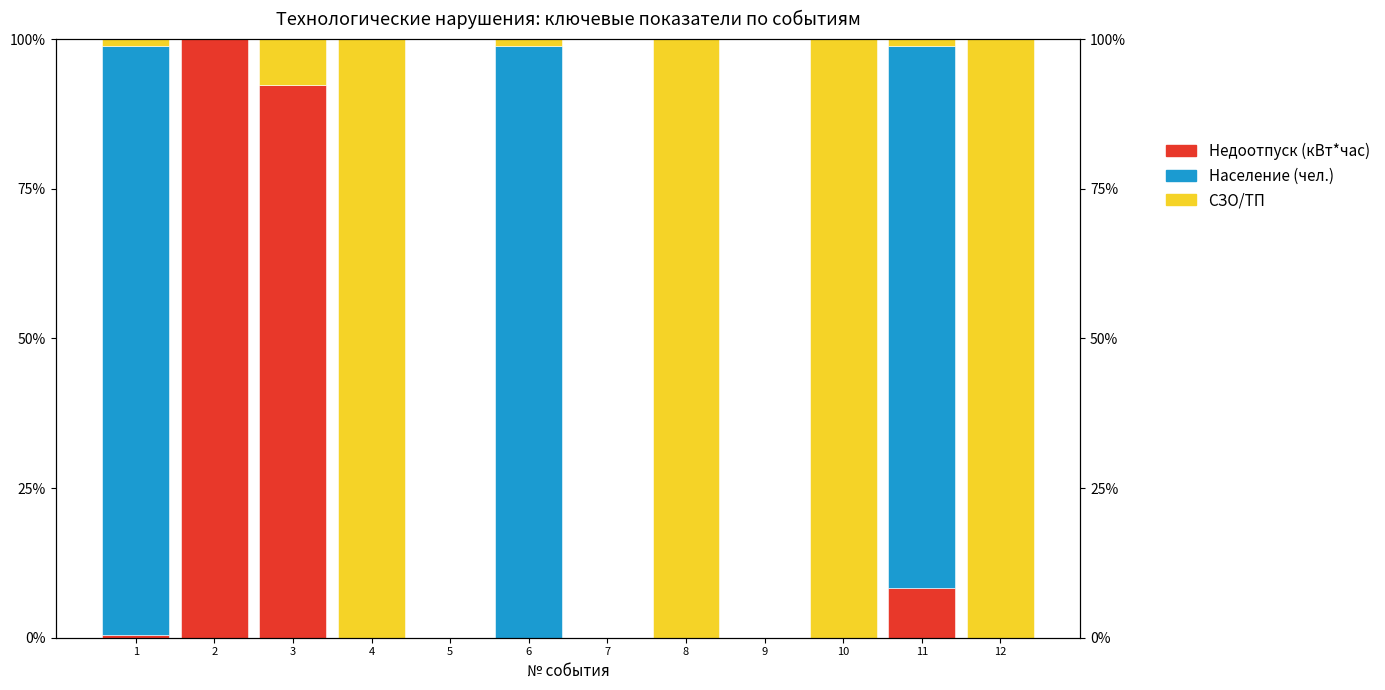

What are all the series names shown in the legend?

Недоотпуск (кВт*час), Население (чел.), СЗО/ТП